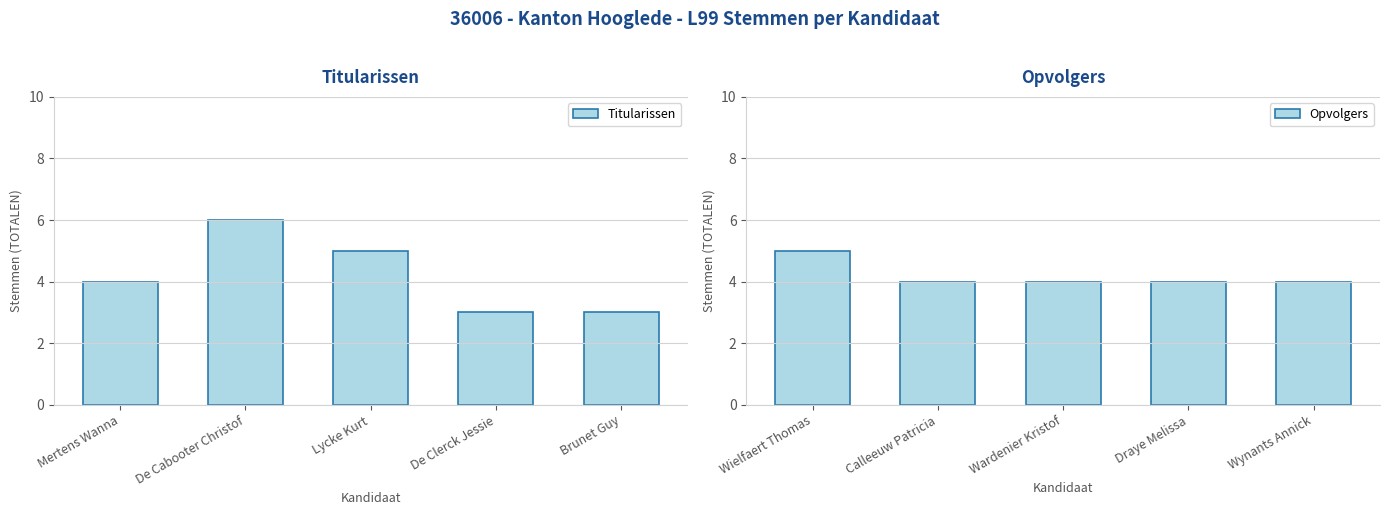

Count the number of data series in this chart.

2